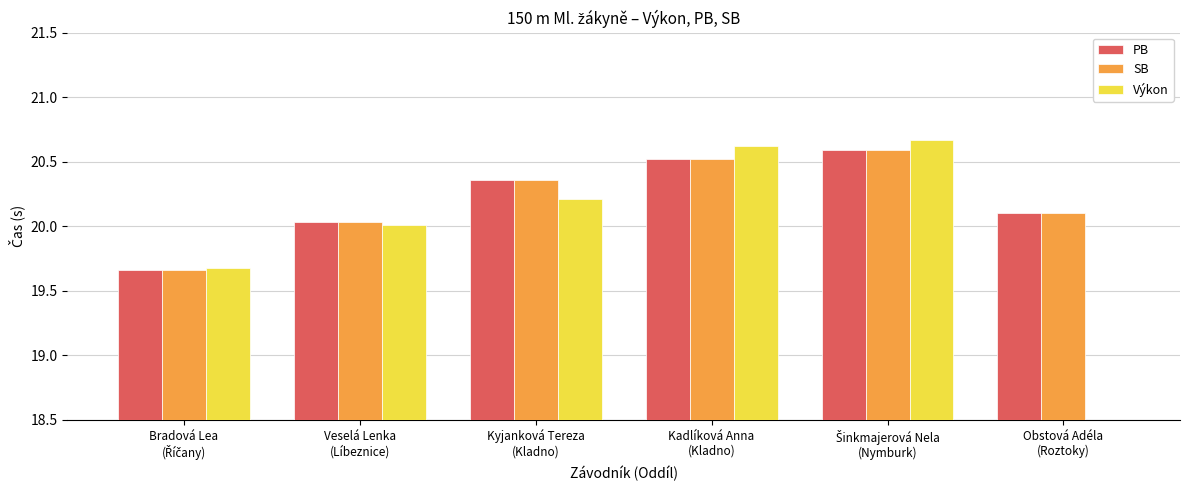

What is the sum of all SB values?

121.3